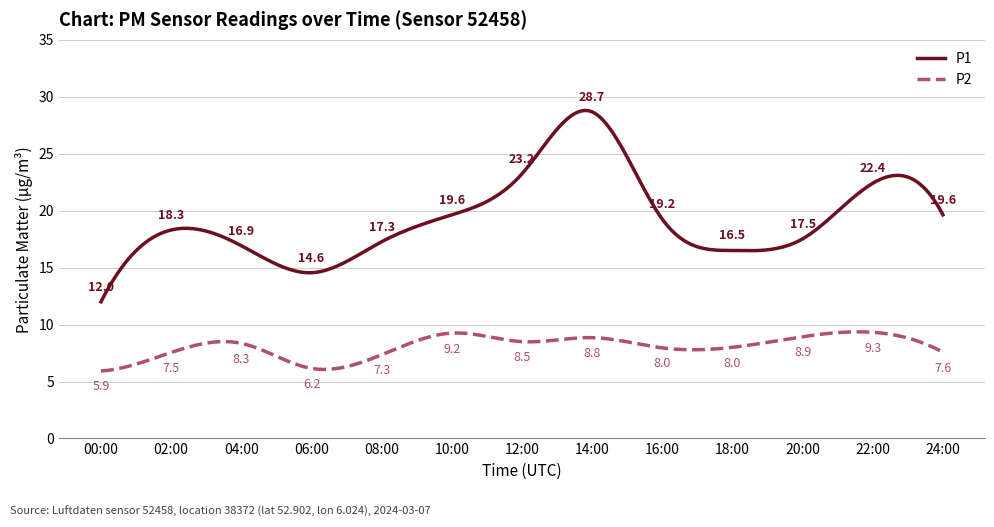

Which series has the widest spread of values?

P1